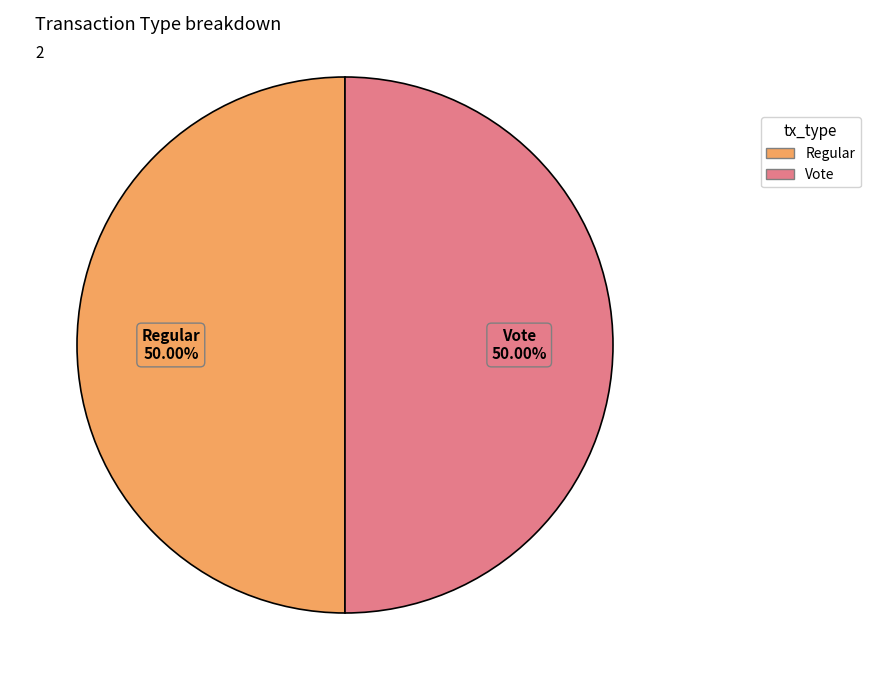

What percentage do Vote and Regular together represent?

100.0%